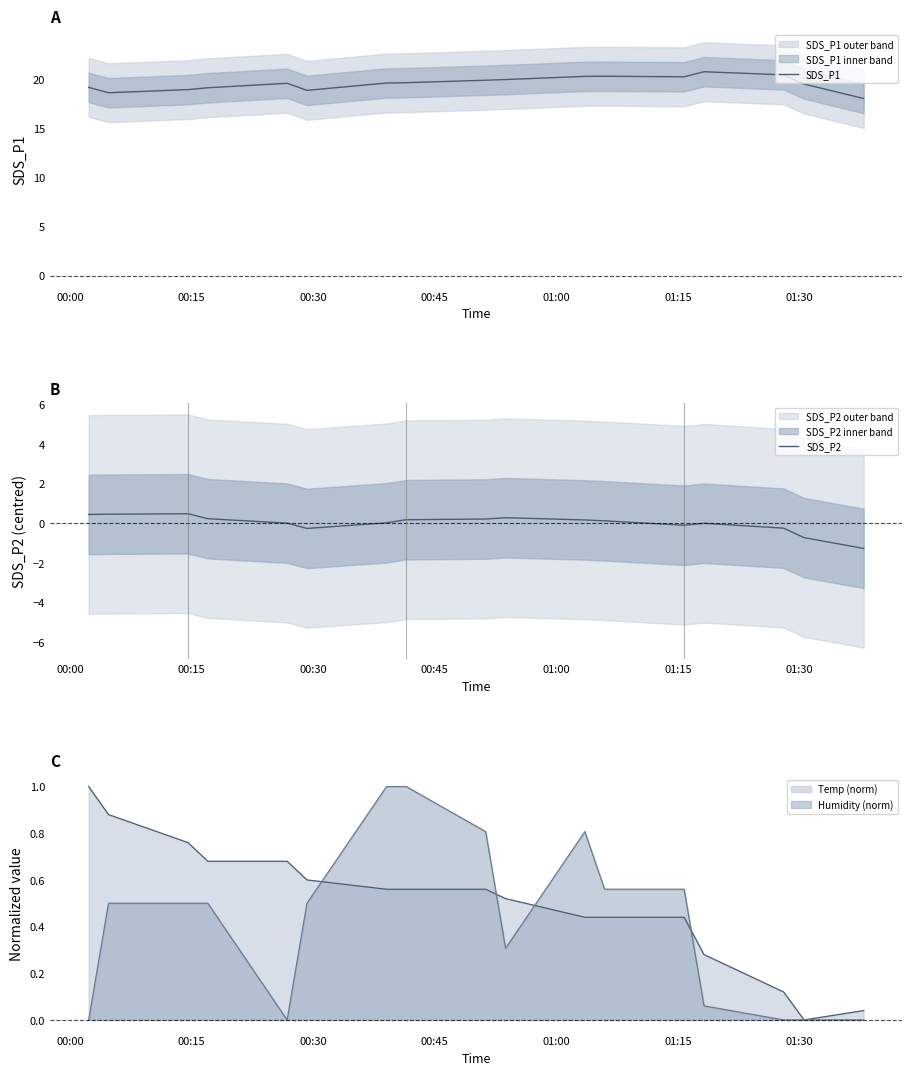

Reading left to right, extract all data points from this chart.

SDS_P1: 19.2	18.6	18.9	19.1	19.6	18.9	19.6	19.6	19.9	20.0	20.3	20.3	20.2	20.8	20.4	19.5	18.0
SDS_P2: 0.4	0.5	0.5	0.2	0.0	-0.3	0.0	0.2	0.2	0.3	0.2	0.1	-0.1	-0.0	-0.2	-0.7	-1.3